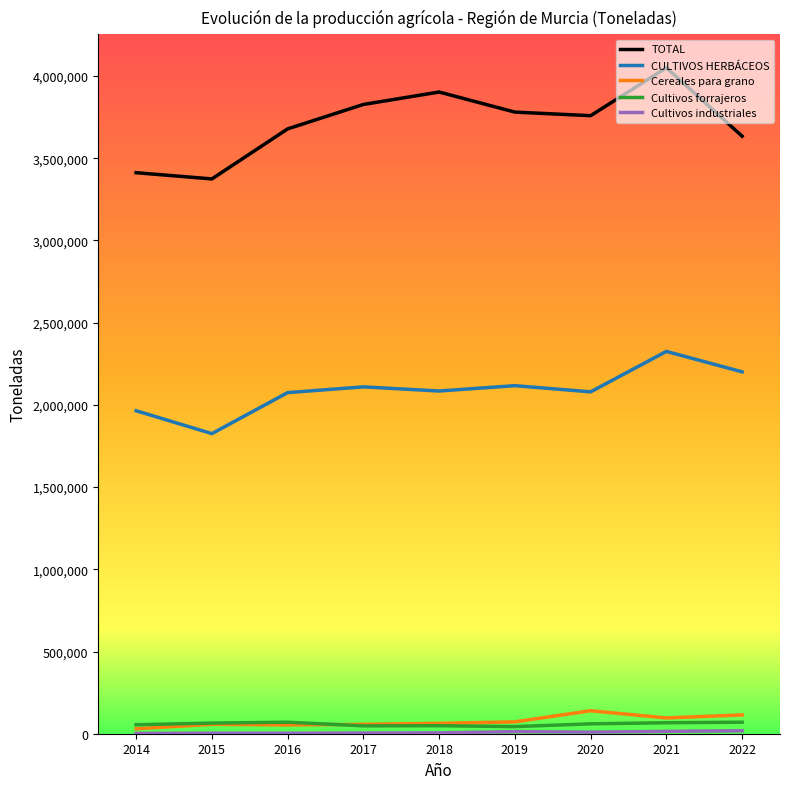

Read the TOTAL value at 2017.

3827217.0